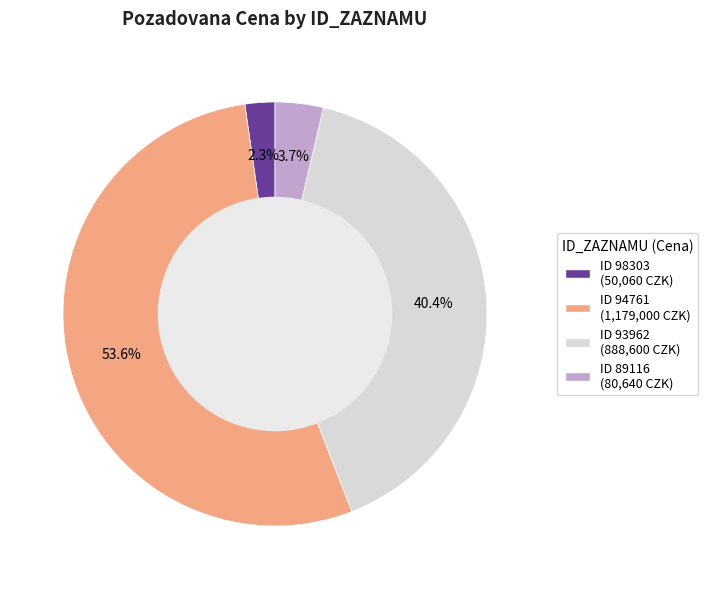

Does any single category account for the majority?

Yes